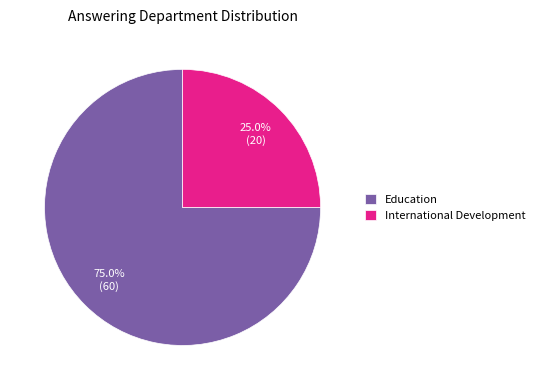

Count the number of slices in the pie.

2